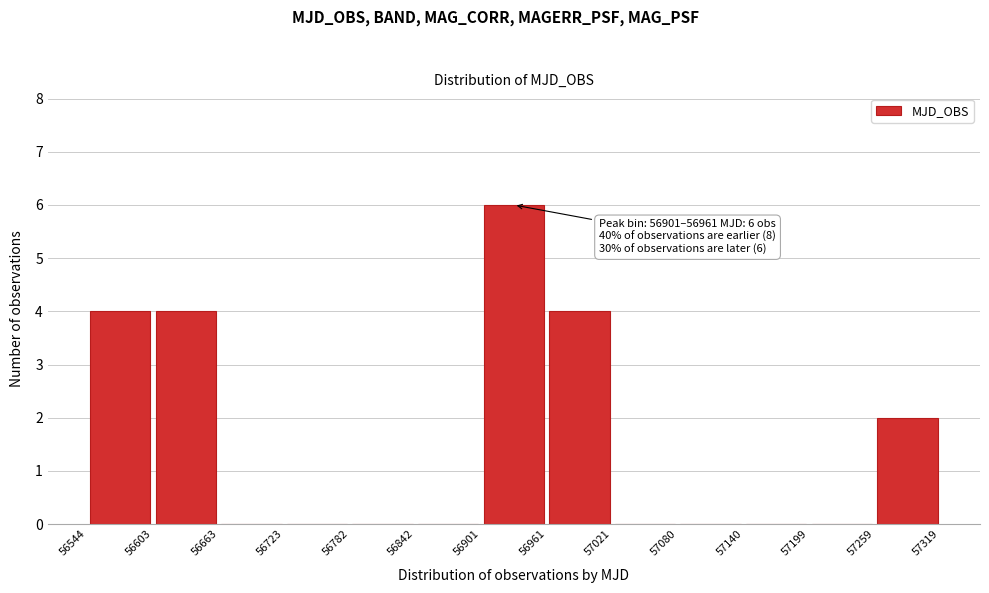

Which range on the x-axis has the tallest bar?

56901 to 56961